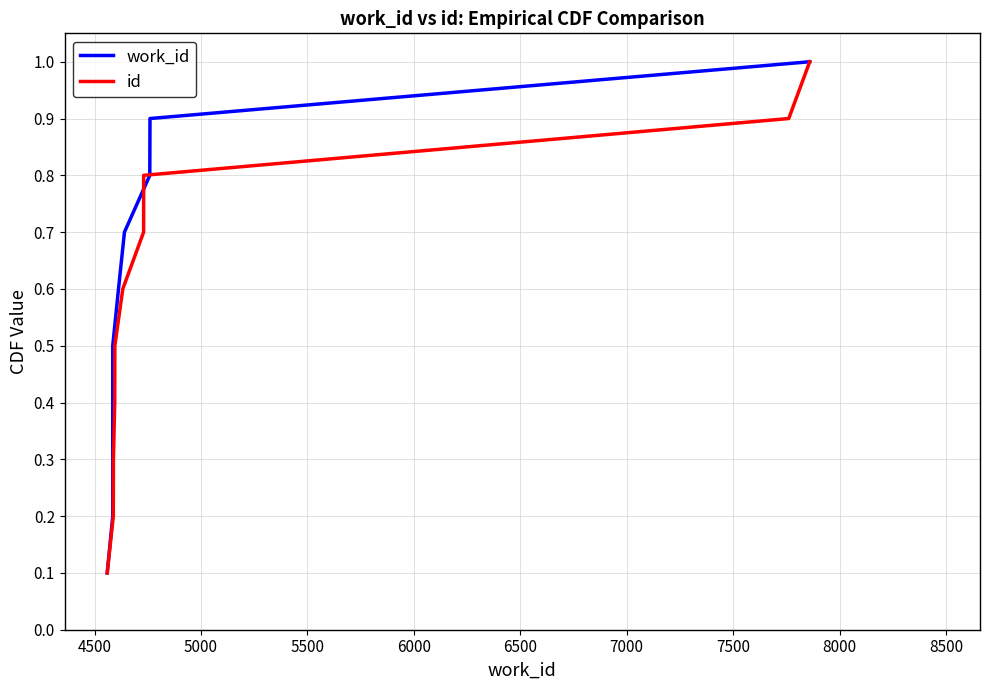

True or false: id and work_id cross at least once.

False